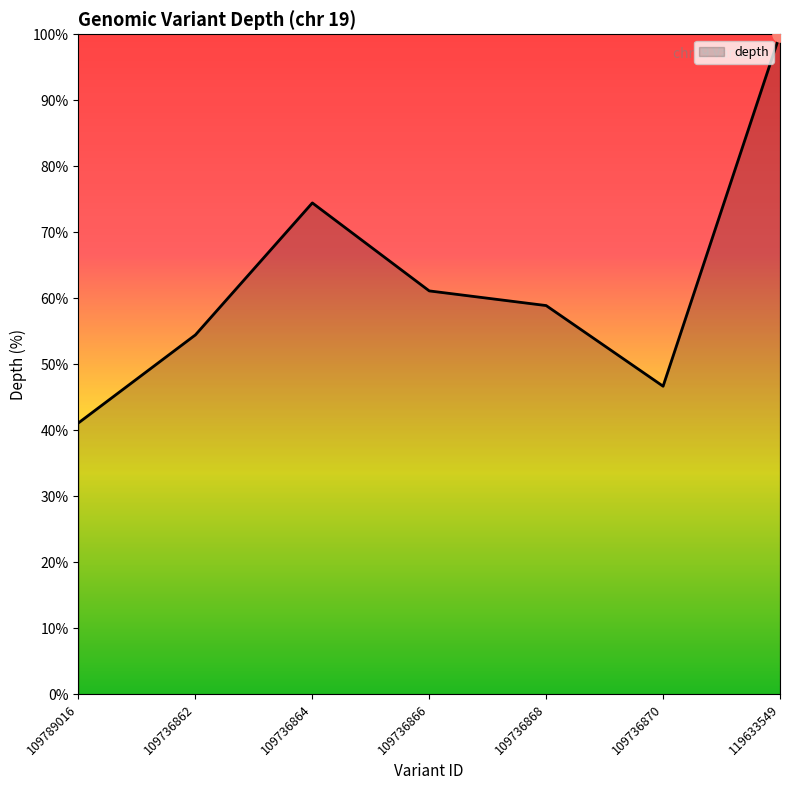

Which has a higher value, 109736864 or 109736866?

109736864